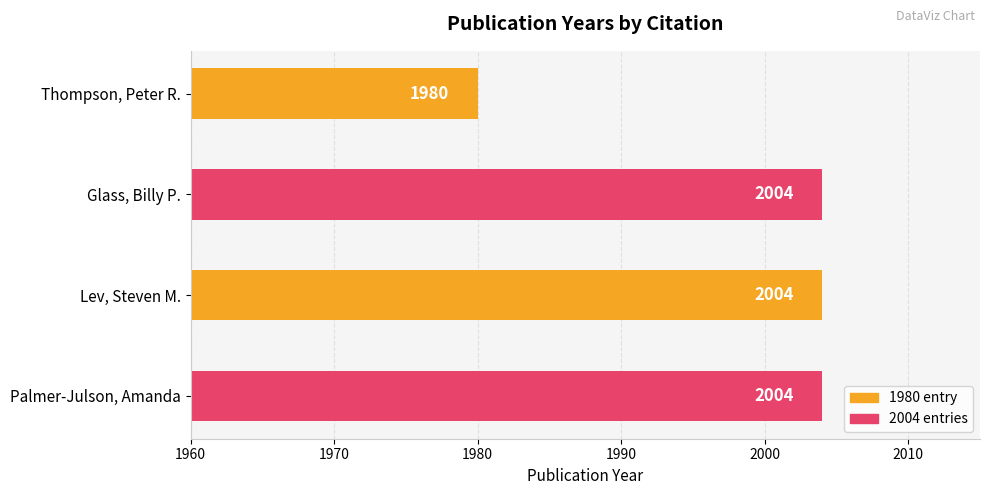

Between Lev, Steven M. and Thompson, Peter R., which is larger?

Lev, Steven M.